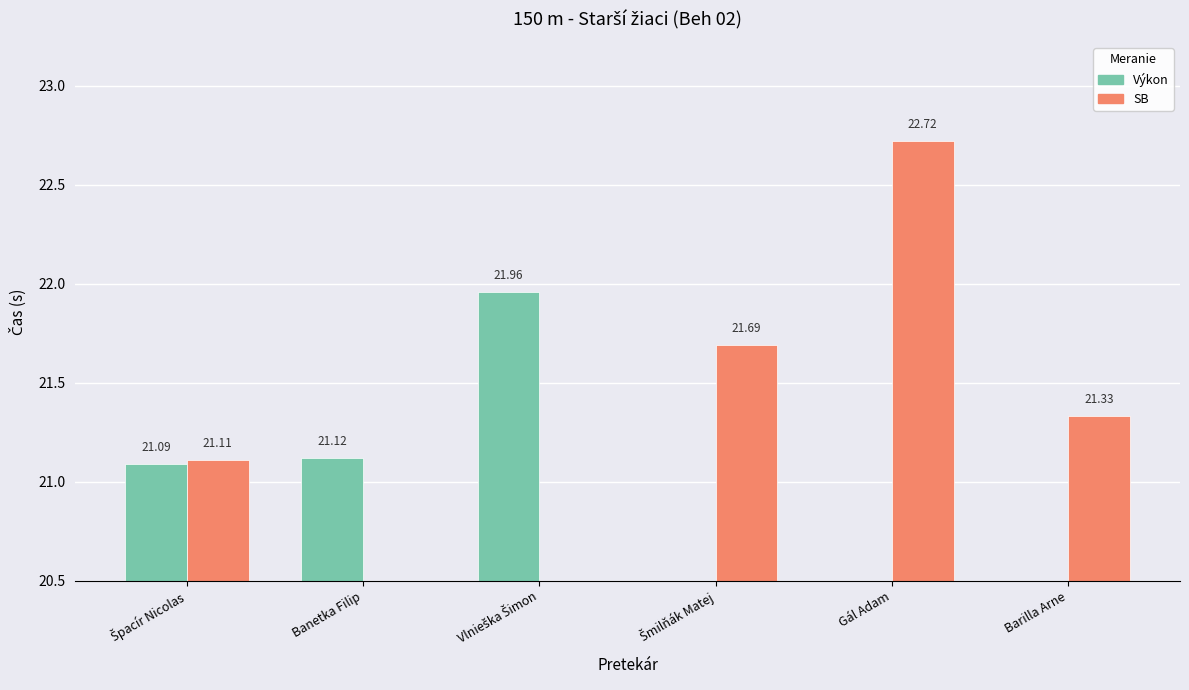

Which category has the lowest value in the Výkon series?

Šmilňák Matej